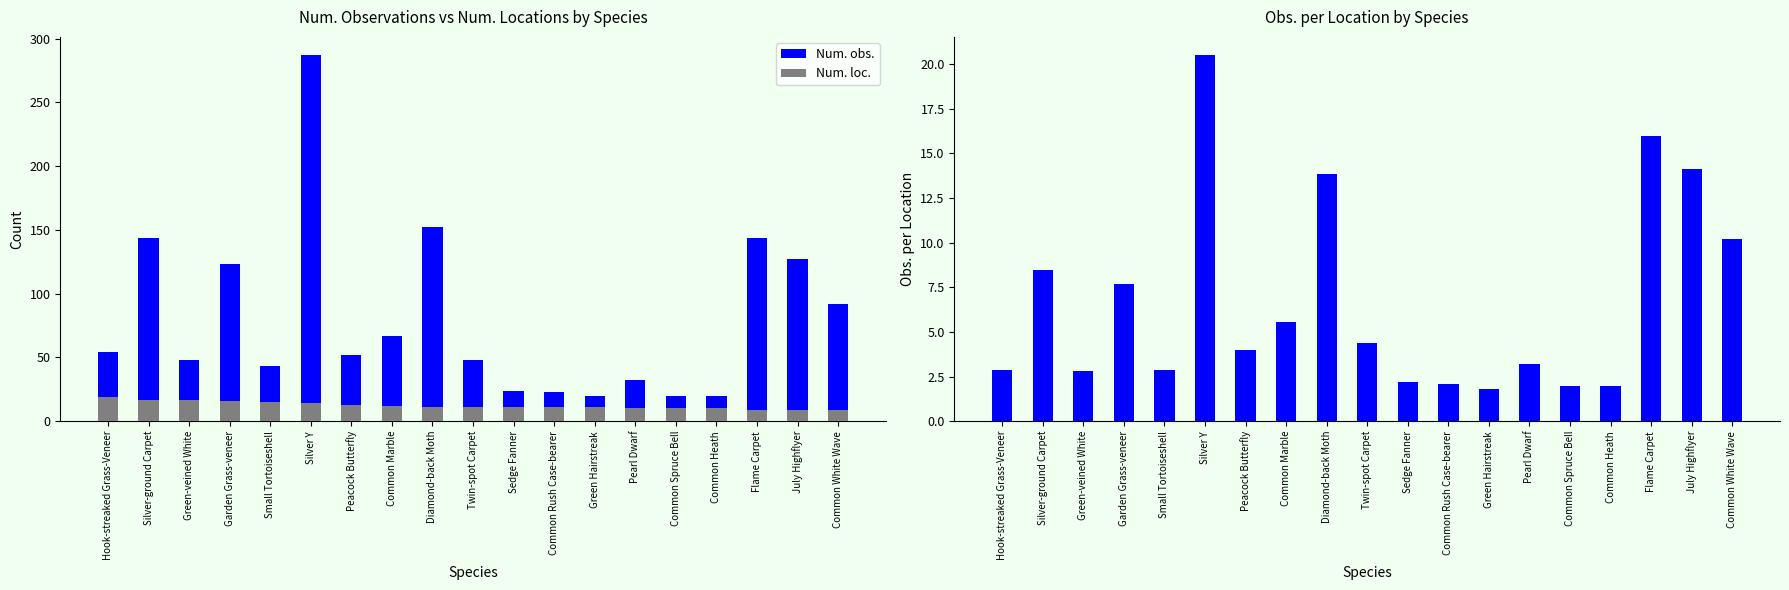

Is it true that Num. loc. equals 14.7 at Diamond-back Moth?

False